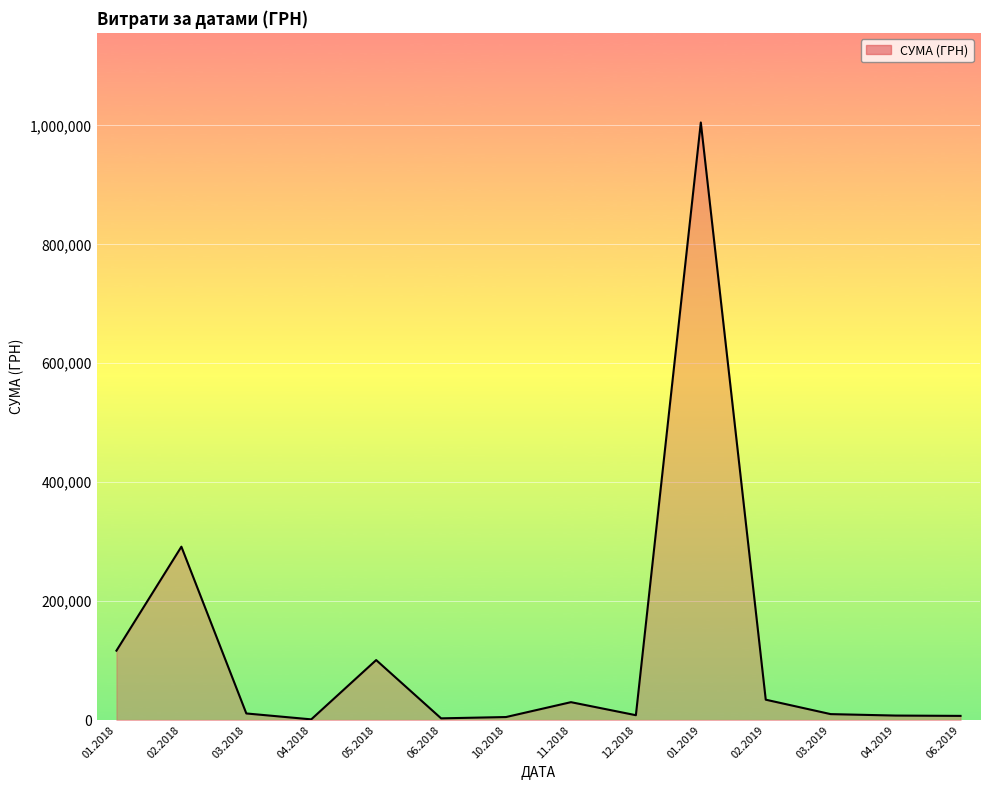

What is the greatest value displayed?

1004842.2